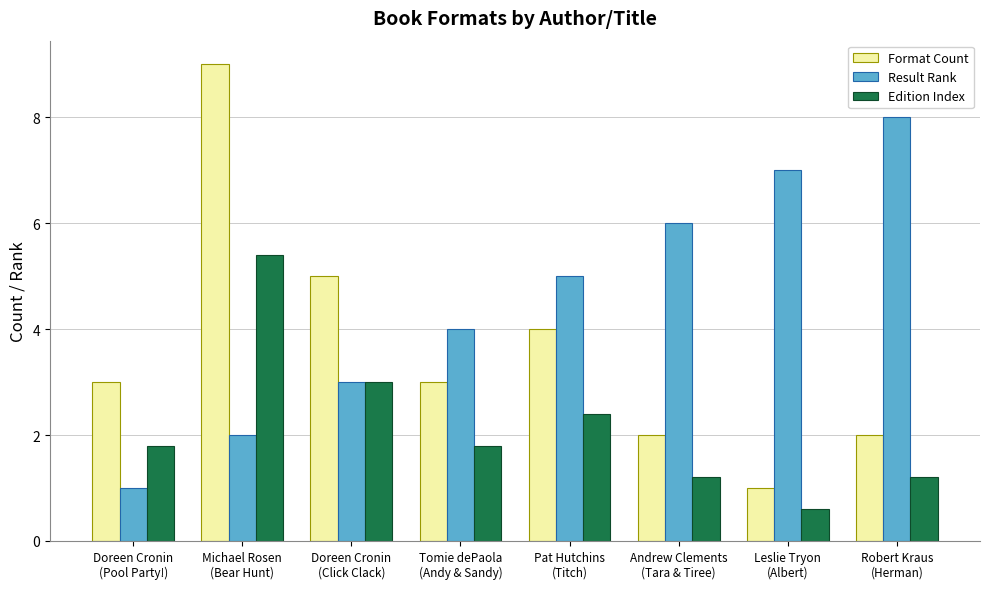

What is the smallest value displayed?

0.6